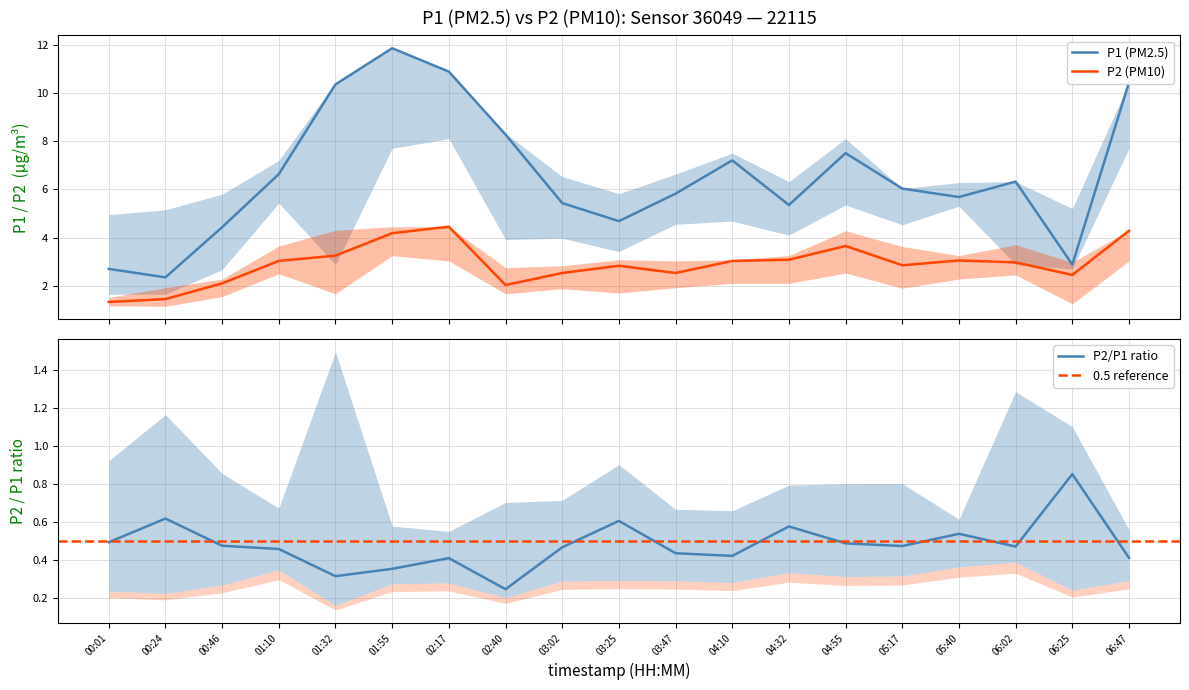

The P2/P1 ratio series shows 0.6 at 03:47. True or false?

False